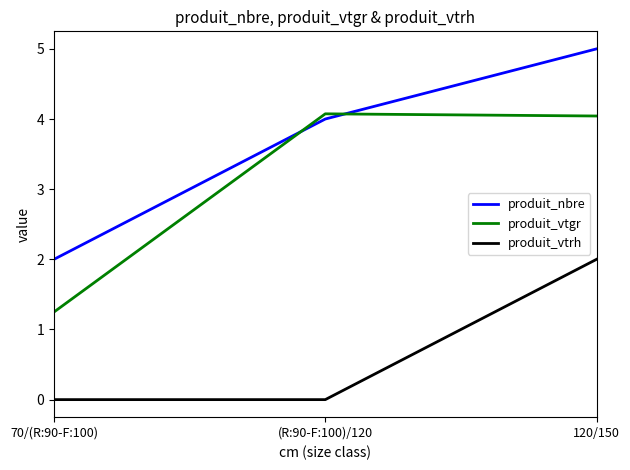

What position from the right is 70/(R:90-F:100)?

3